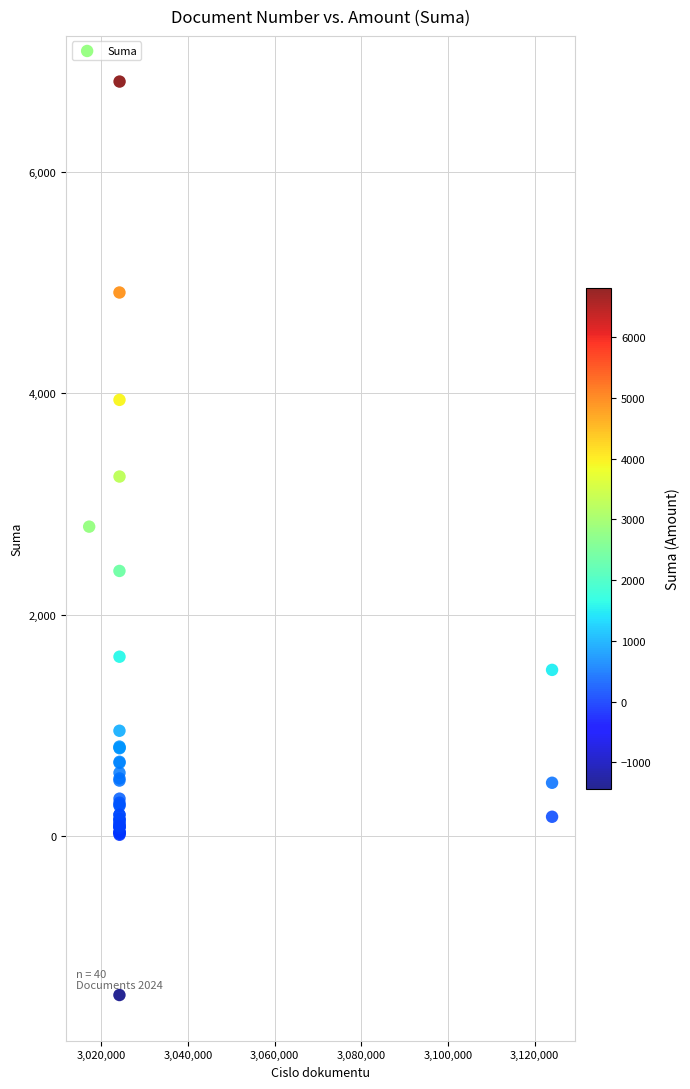

What Y value in the scatter plot is closest to 2689?

2794.3